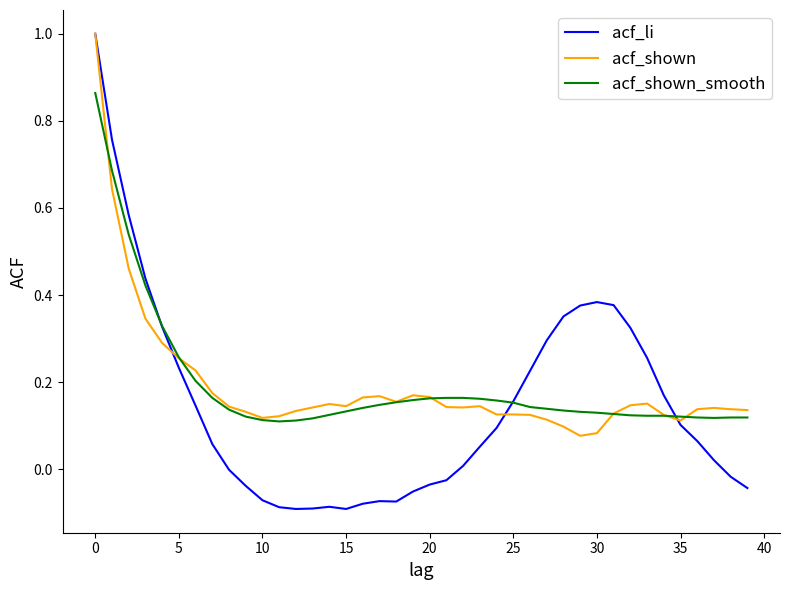

What is the greatest value displayed?

1.0